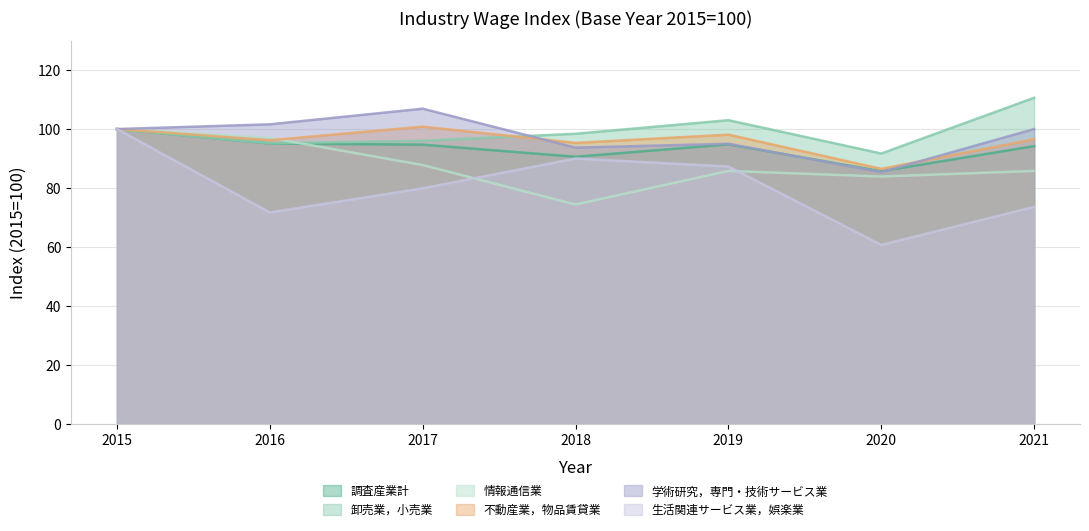

True or false: 調査産業計 and 卸売業，小売業 cross at least once.

False